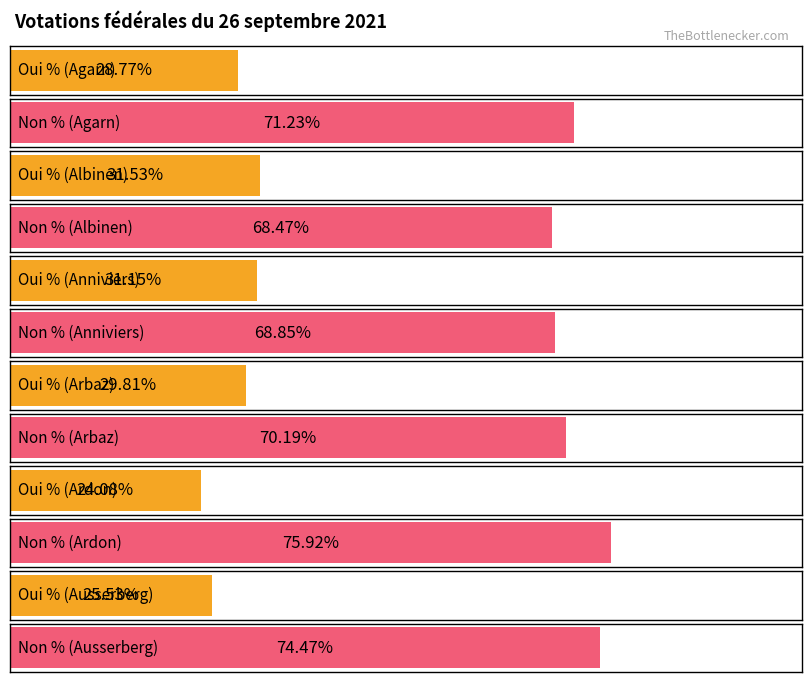

The value of Oui % at Ausserberg is 25.5. True or false?

True